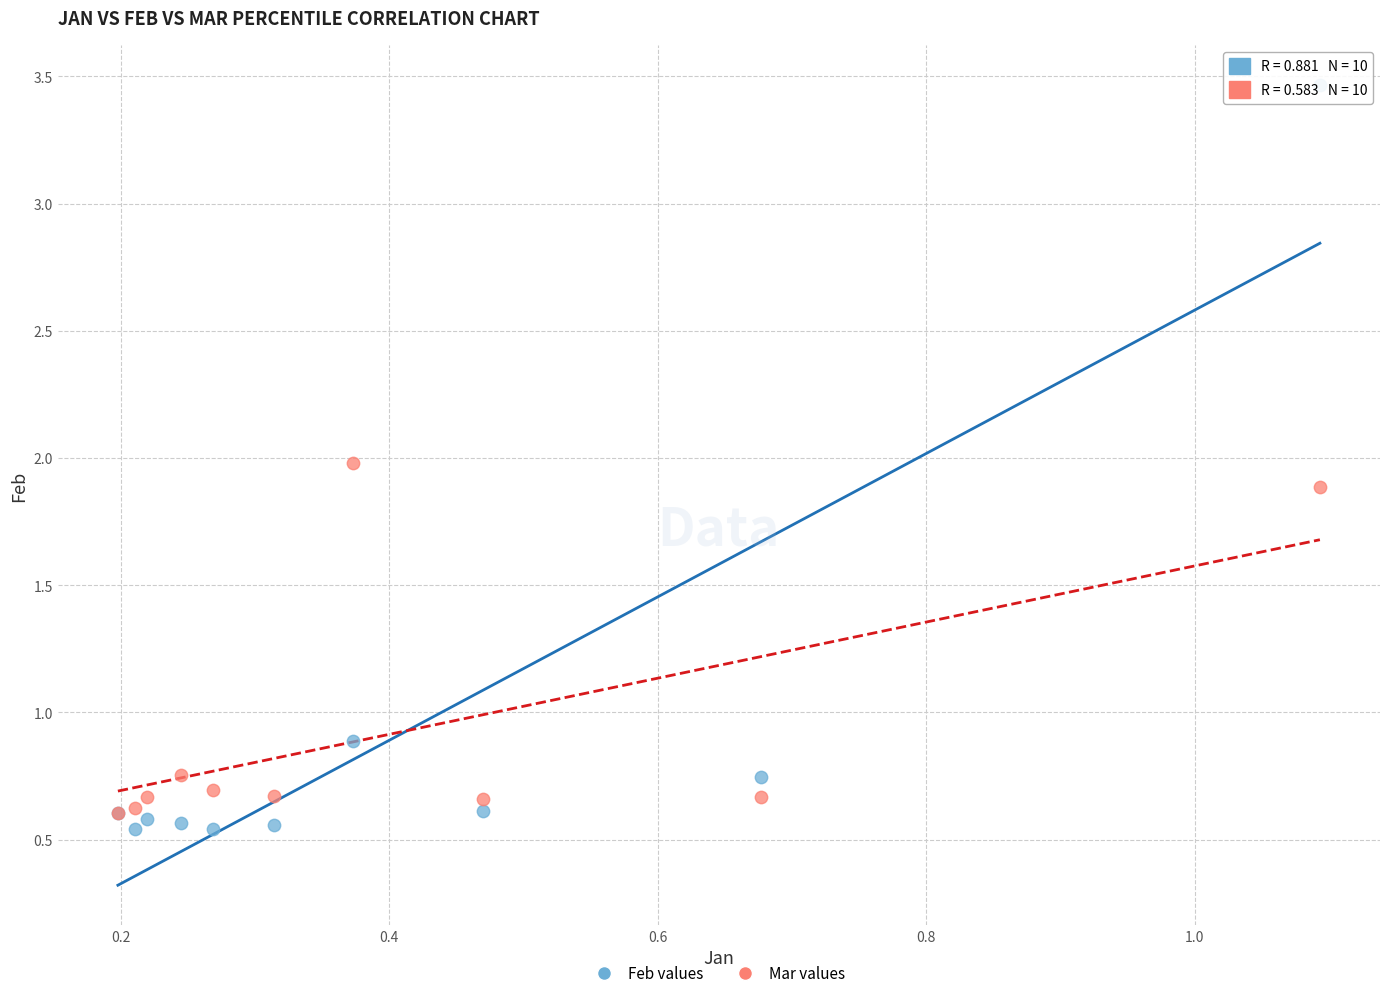

What are all the series names shown in the legend?

Feb values, Mar values